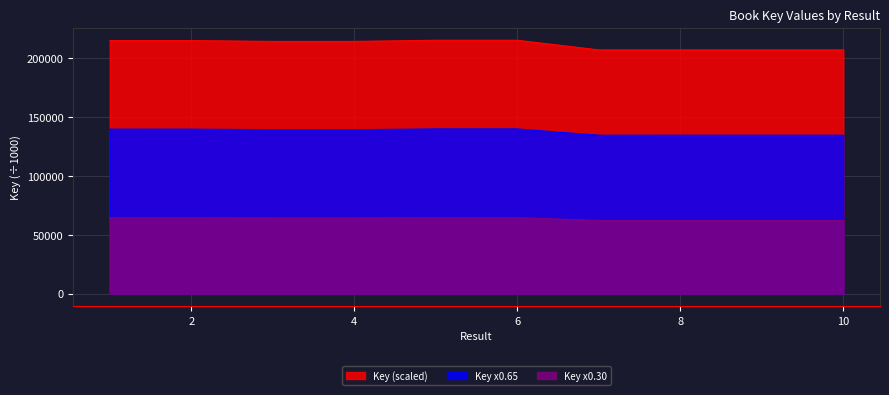

Where is the data nearest to the value 137392?

3